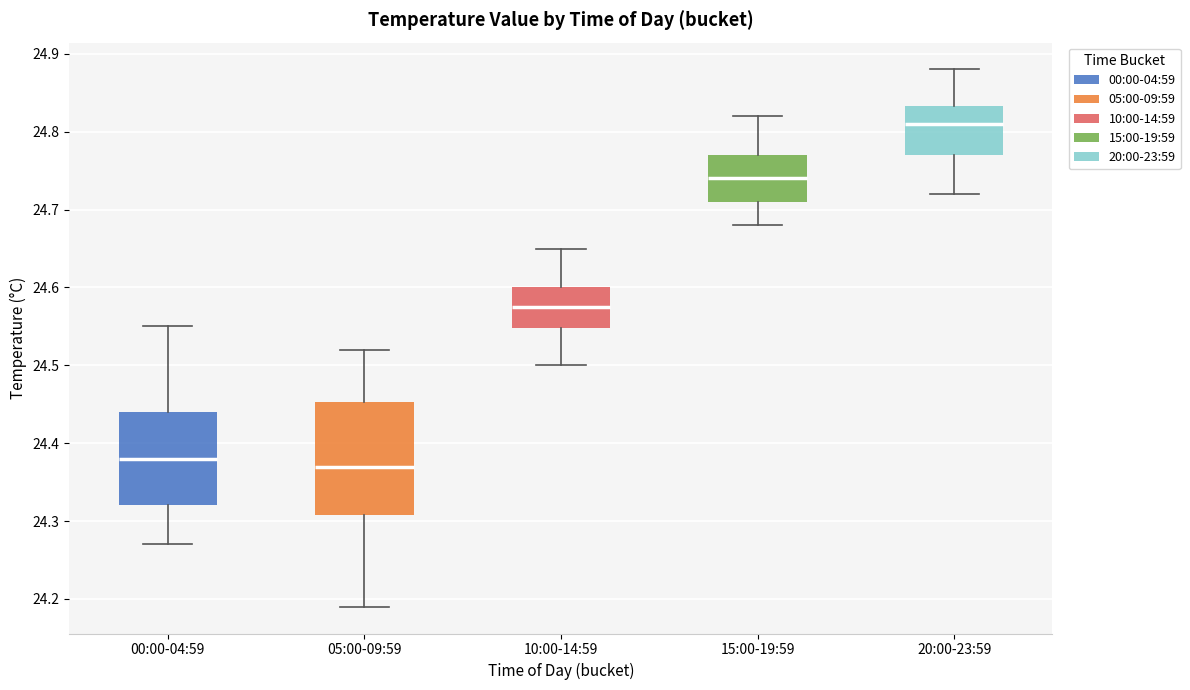

Reading left to right, read every box against the y-axis: the position of its median line, the range the box covers, and the ends of its whiskers. The values are not printed on the chart, so give them approximately, as read against the axis.

00:00-04:59: median 24.38, box 24.32 to 24.44, whiskers 24.27 to 24.55
05:00-09:59: median 24.37, box 24.31 to 24.45, whiskers 24.19 to 24.52
10:00-14:59: median 24.58, box 24.55 to 24.60, whiskers 24.50 to 24.65
15:00-19:59: median 24.74, box 24.71 to 24.77, whiskers 24.68 to 24.82
20:00-23:59: median 24.81, box 24.77 to 24.83, whiskers 24.72 to 24.88